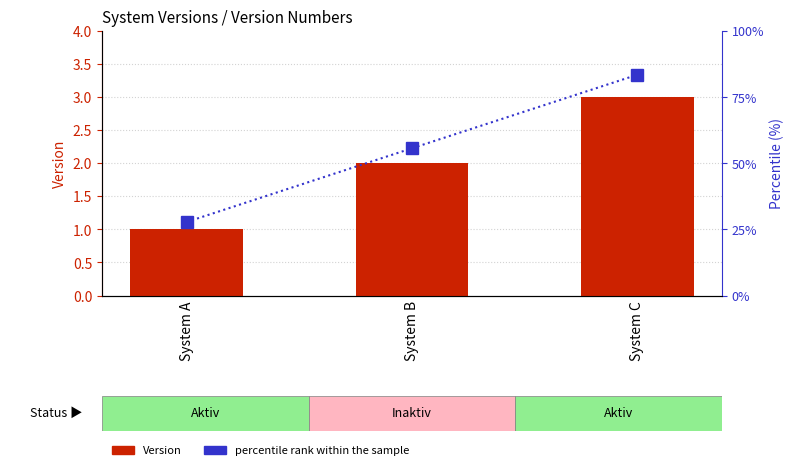

At how many categories does at least one series exceed 51?

2